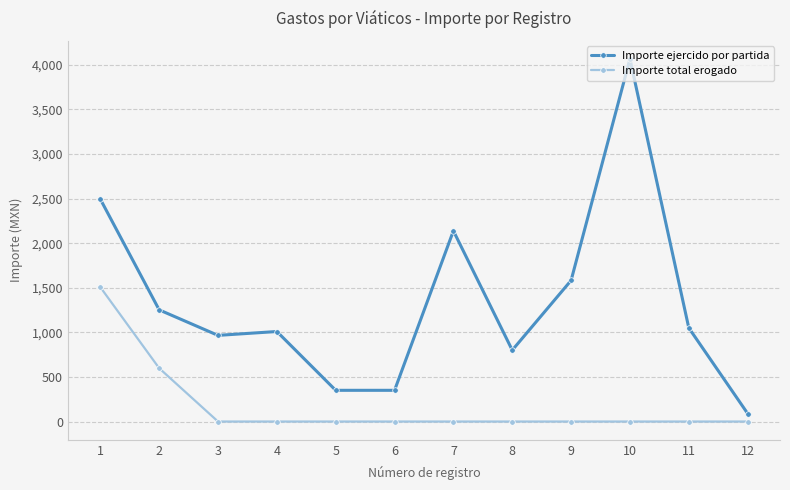

True or false: Importe ejercido por partida and Importe total erogado cross at least once.

False